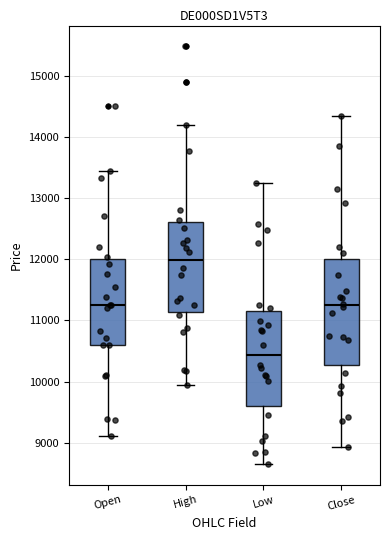

Reading left to right, read every box against the y-axis: the position of its median line, the range the box covers, and the ends of its whiskers. The values are not printed on the chart, so give them approximately, as read against the axis.

Open: median 11300, box 10600 to 12000, whiskers 9100 to 13400
High: median 12000, box 11100 to 12600, whiskers 9900 to 14200
Low: median 10400, box 9600 to 11100, whiskers 8700 to 13300
Close: median 11200, box 10300 to 12000, whiskers 8900 to 14300